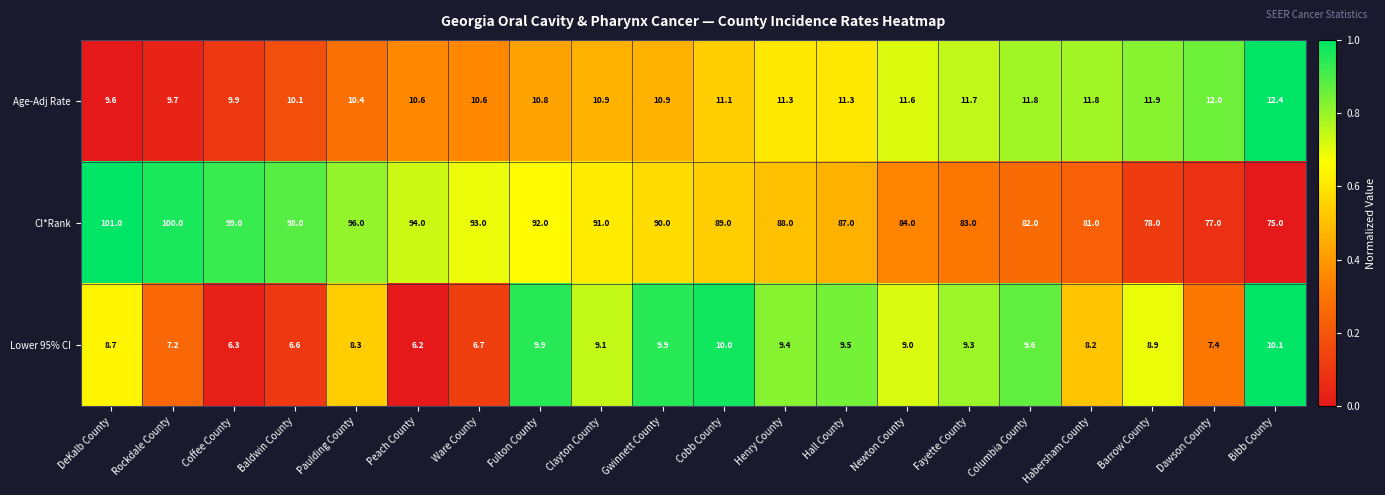

What is the difference between the maximum and minimum values in the CI*Rank series?

26.0